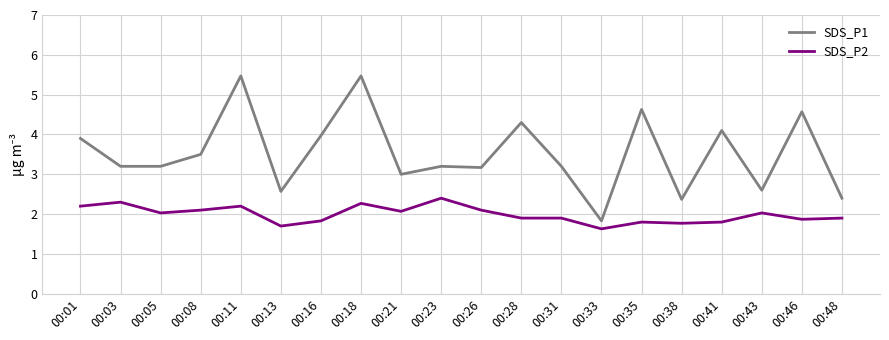

The value of SDS_P1 at 00:26 is 0.7. True or false?

False